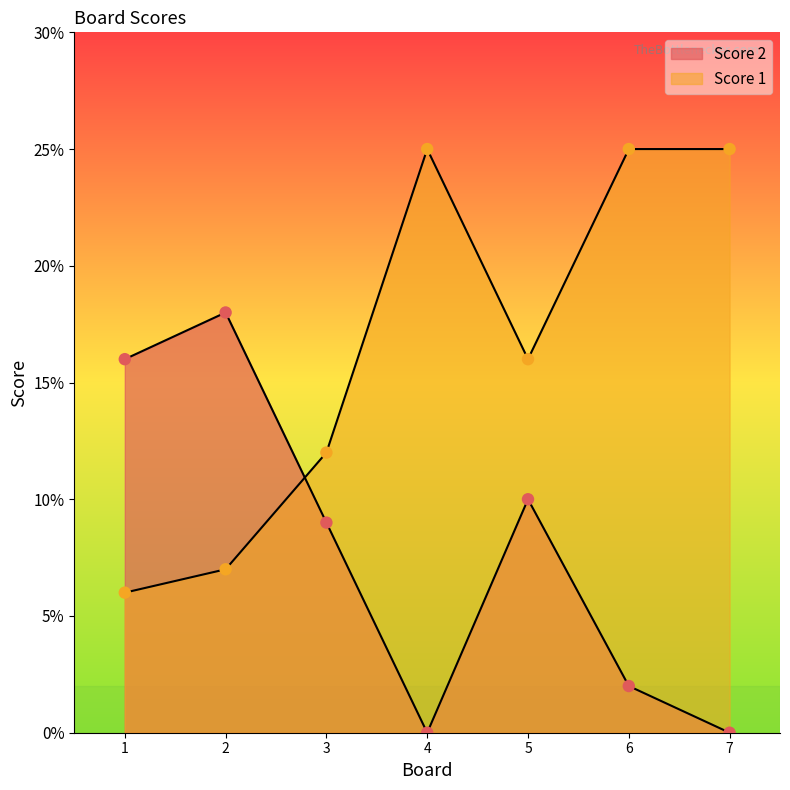

Which series reaches the maximum Y coordinate?

Score 1